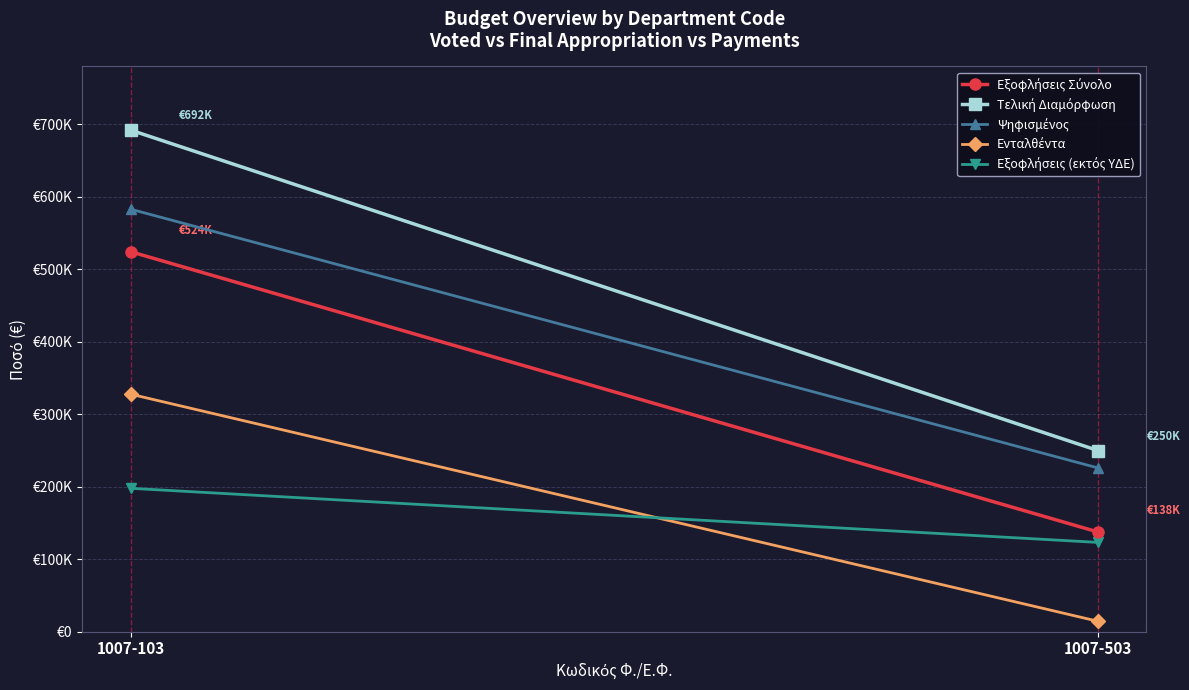

List the labels in order of Εξοφλήσεις Σύνολο value, smallest first.

1007-503, 1007-103